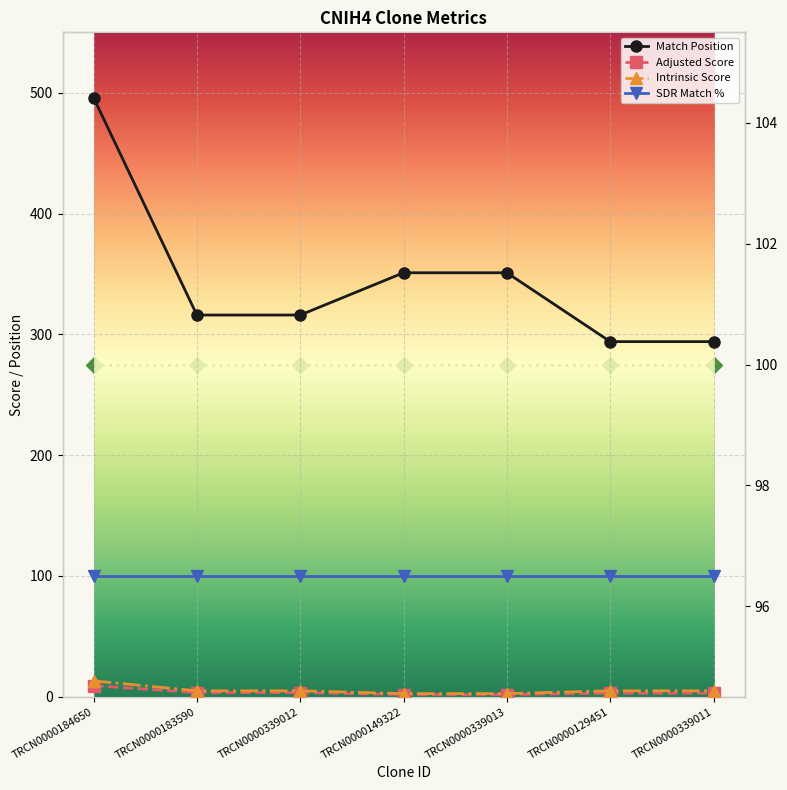

What is the label of the 6th point from the right?

TRCN0000183590